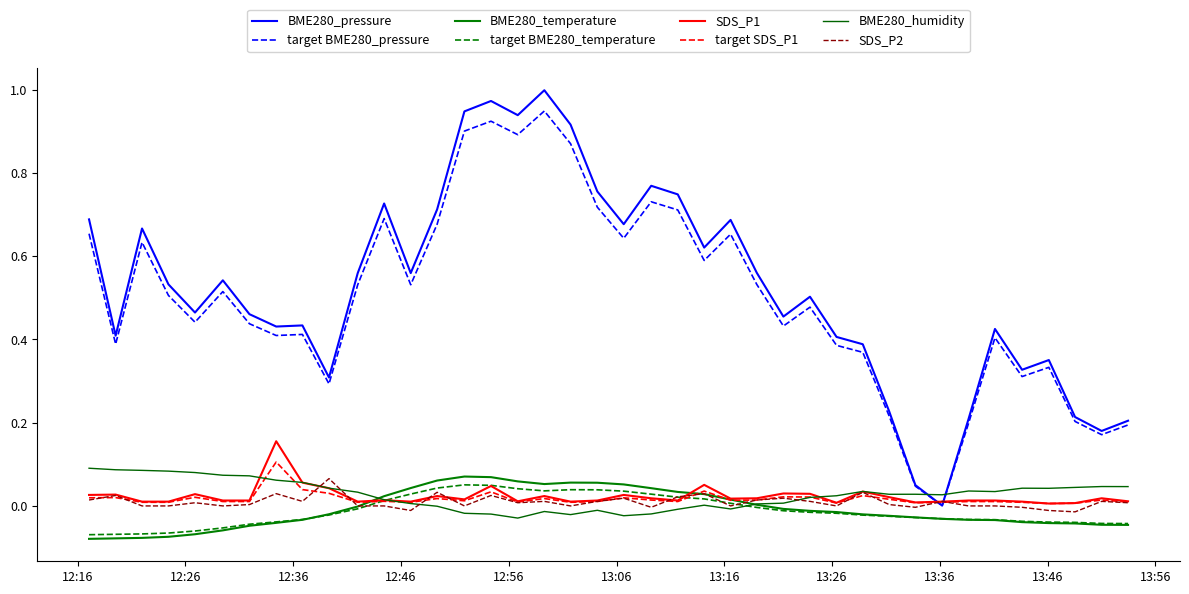

What is the label of the 17th point from the left?

2023/11/03 12:56:50